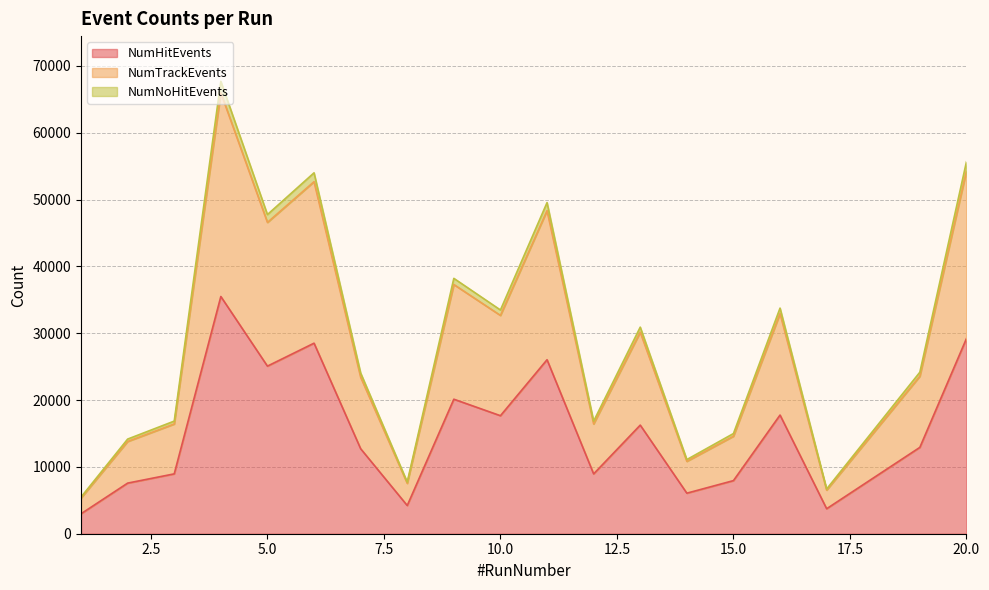

True or false: NumTrackEvents and NumNoHitEvents cross at least once.

False